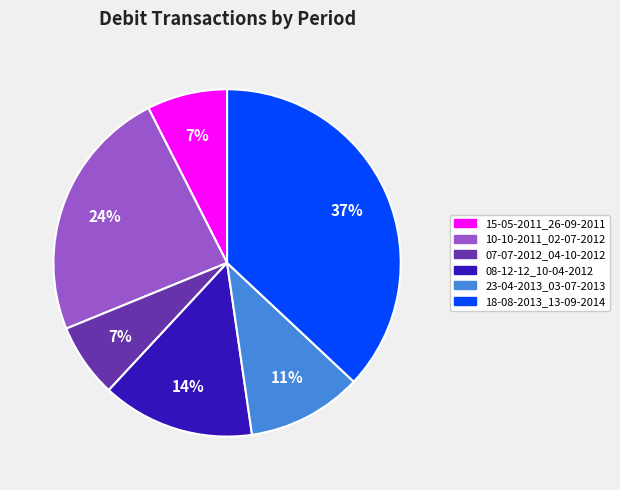

What is the largest slice in the pie chart?

18-08-2013_13-09-2014